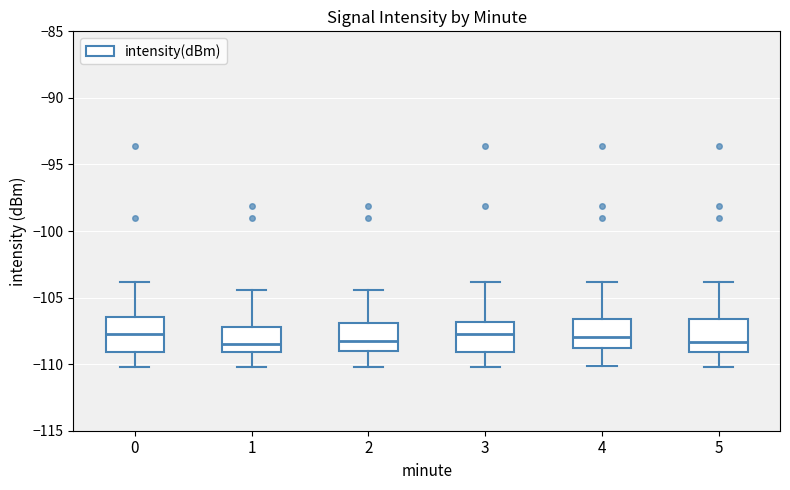

Reading left to right, transcribe this box plot: for each box, give where its median line is, the range the box spans, and where its two whiskers end, as read against the y-axis. The values are not printed on the chart, so give them approximately, as read against the axis.

0: median -107.5, box -109.0 to -106.5, whiskers -110.0 to -104.0
1: median -108.5, box -109.0 to -107.0, whiskers -110.0 to -104.5
2: median -108.0, box -109.0 to -107.0, whiskers -110.0 to -104.5
3: median -107.5, box -109.0 to -107.0, whiskers -110.0 to -104.0
4: median -108.0, box -109.0 to -106.5, whiskers -110.0 to -104.0
5: median -108.5, box -109.0 to -106.5, whiskers -110.0 to -104.0